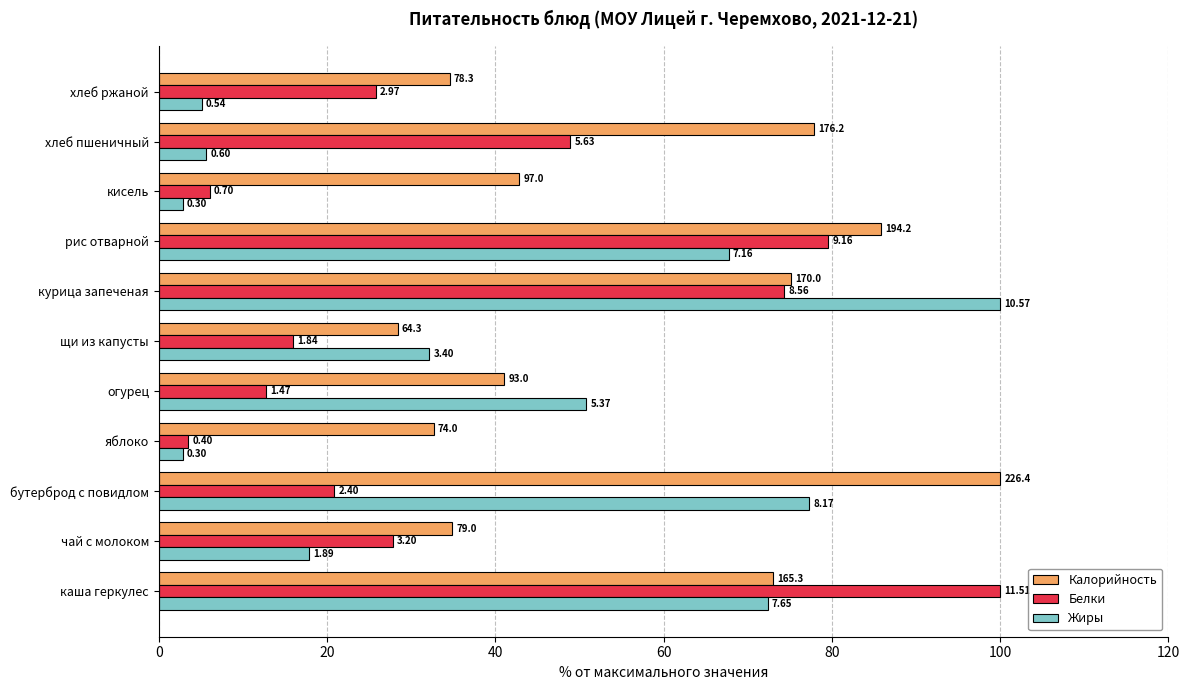

Reading right to left, list all the values displayed in this chart.

Калорийность: 34.6	77.9	42.8	85.8	75.1	28.4	41.1	32.7	100.0	34.9	73.0
Белки: 25.8	48.9	6.1	79.6	74.4	16.0	12.8	3.5	20.9	27.8	100.0
Жиры: 5.1	5.7	2.8	67.7	100.0	32.2	50.8	2.8	77.3	17.9	72.4